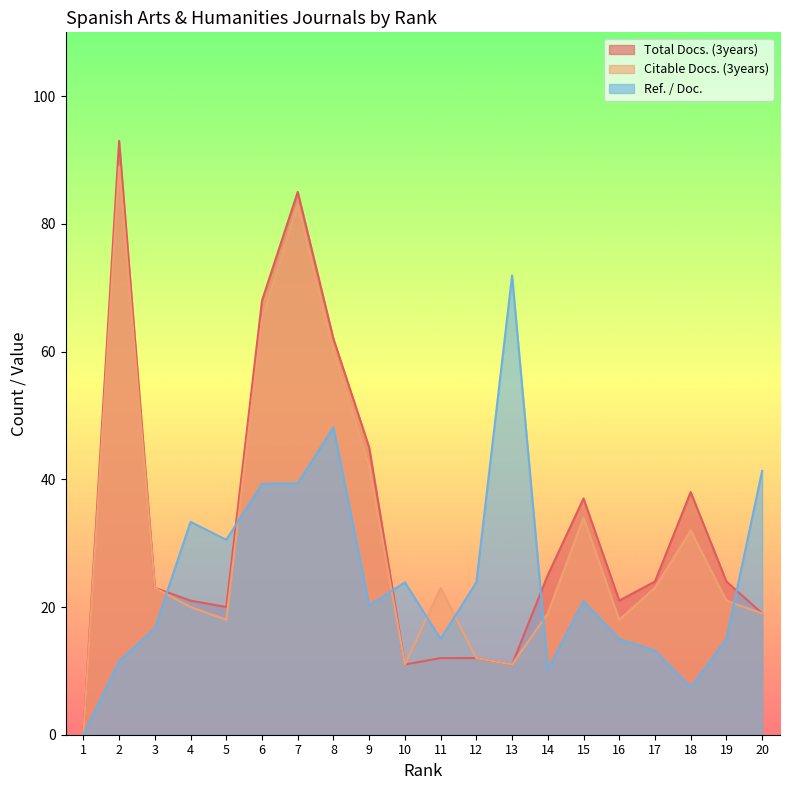

At 15, list the series in order from smallest to largest.

Ref. / Doc., Citable Docs. (3years), Total Docs. (3years)